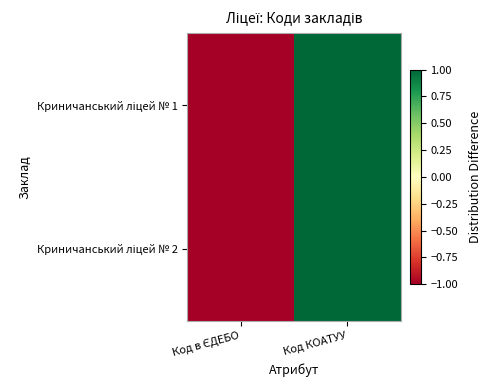

Rank the series by their maximum value, from lowest to highest.

Криничанський ліцей № 1, Криничанський ліцей № 2